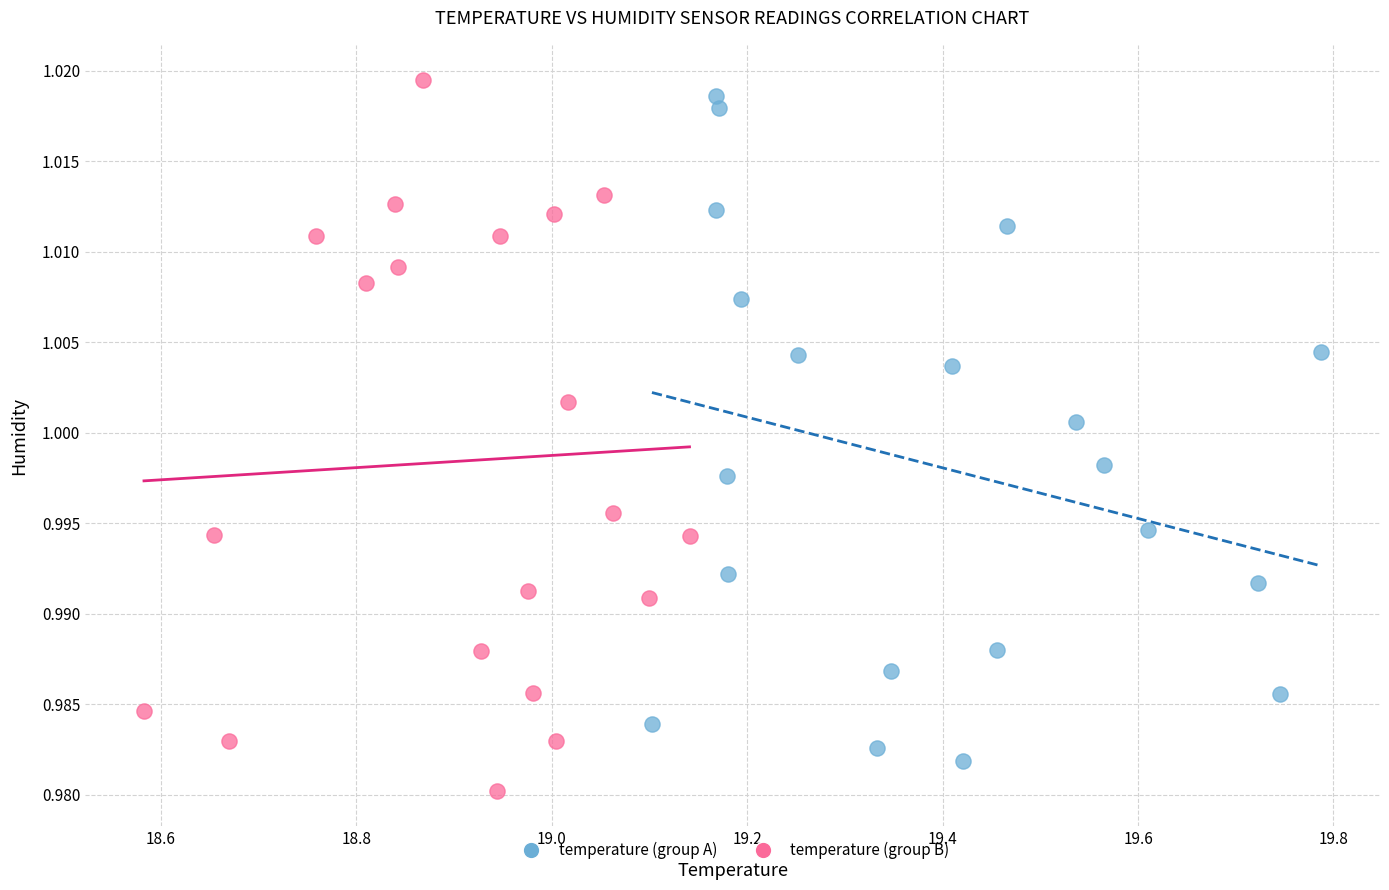

Which series contains the lowest Y value?

temperature (group B)